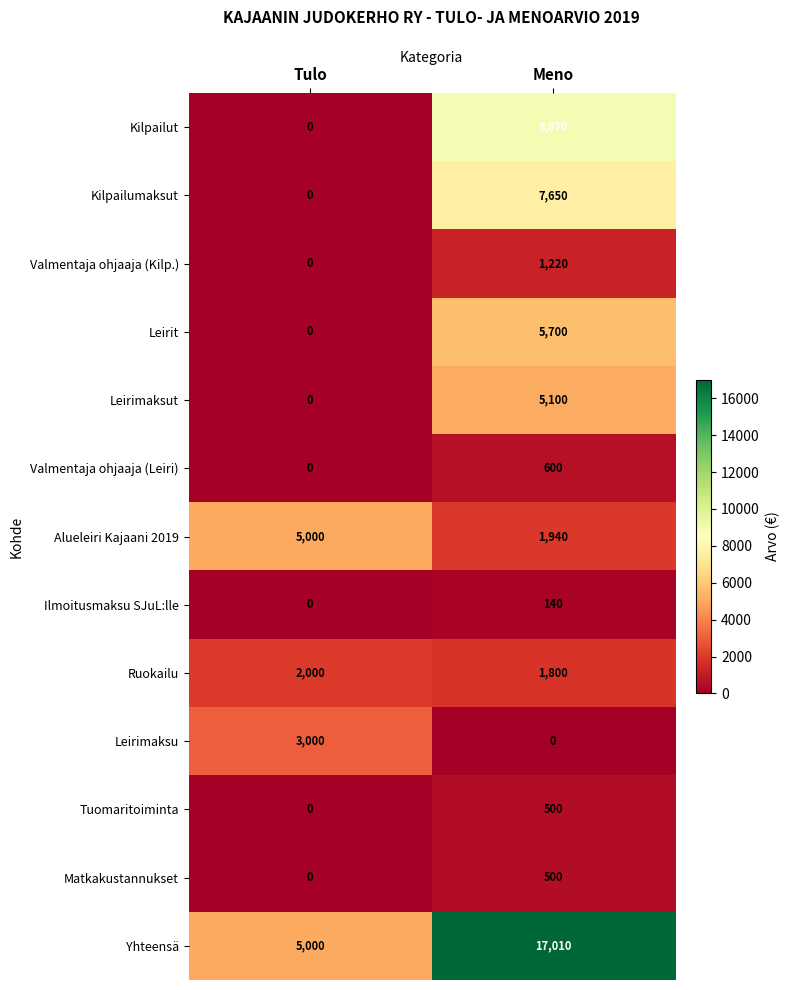

What is the difference between the Kilpailut values at Meno and Tulo?

8870